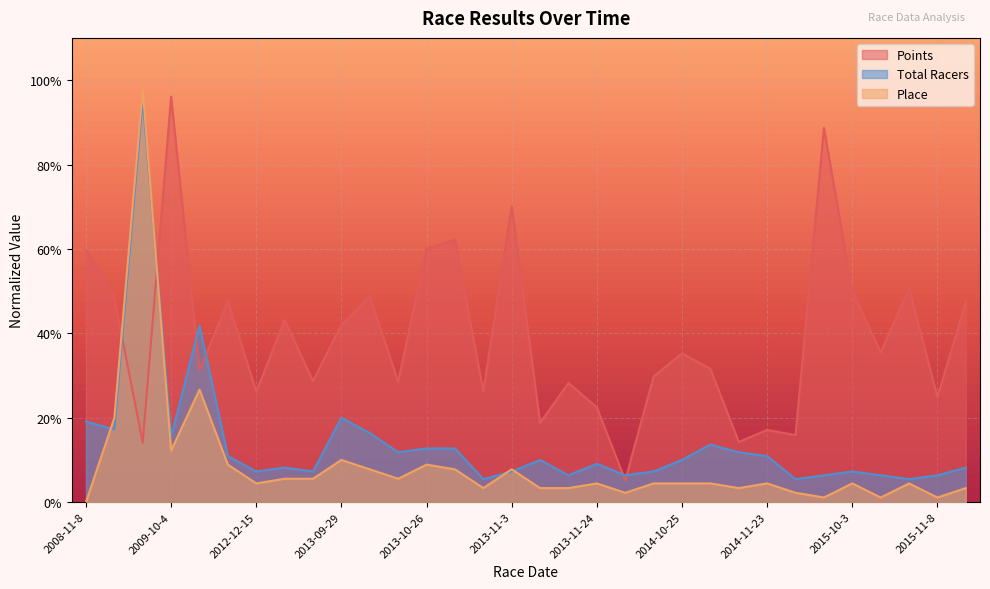

What is the sum of all Place values?

284.4